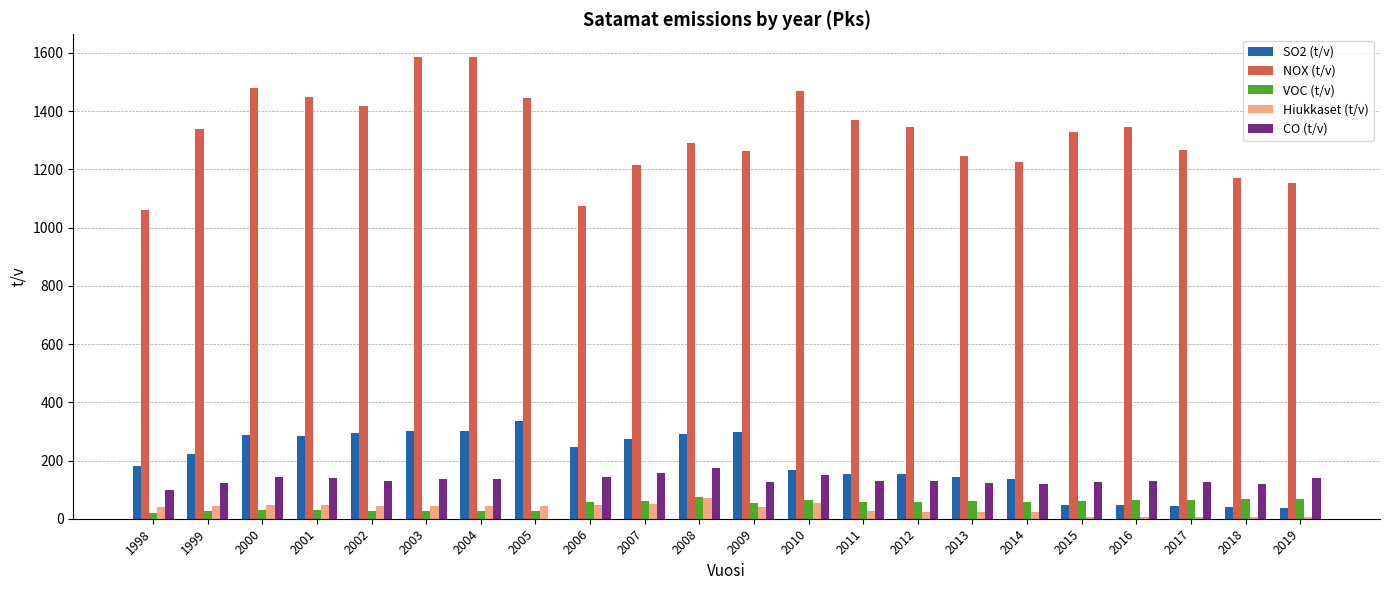

What is the greatest value displayed?

1585